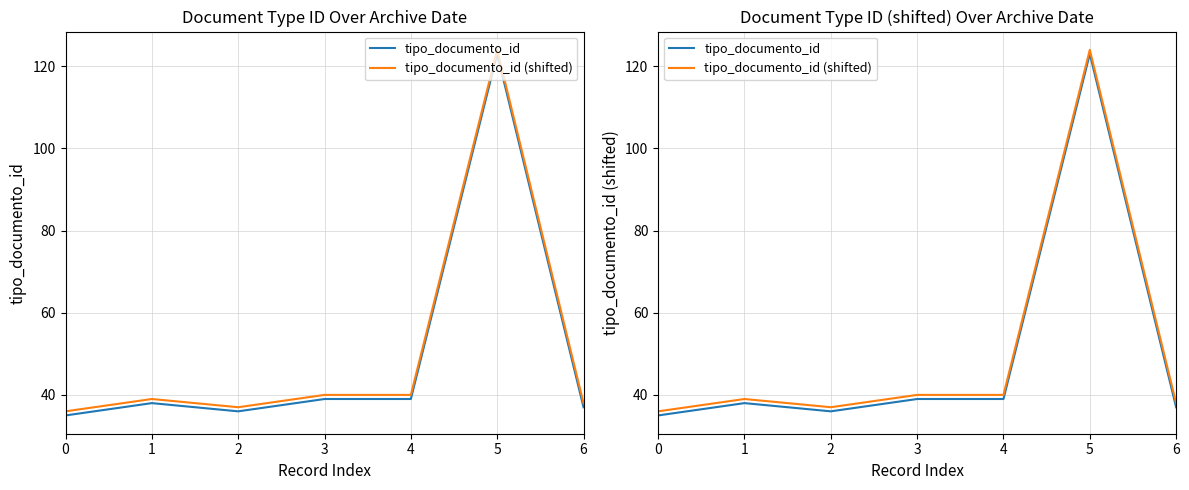

True or false: tipo_documento_id and tipo_documento_id (shifted) intersect in this chart.

False